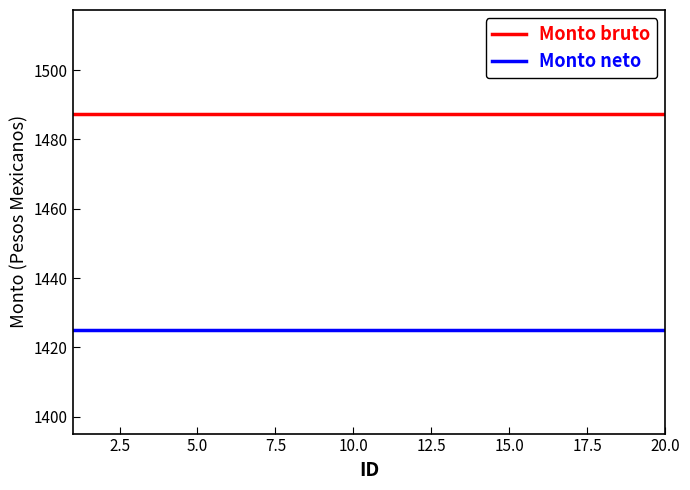

At how many categories does at least one series exceed 1480?

20